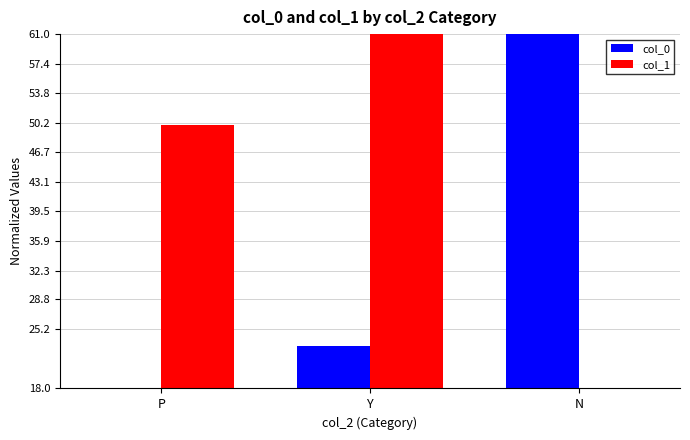

What is the label of the 1st bar from the left?

P